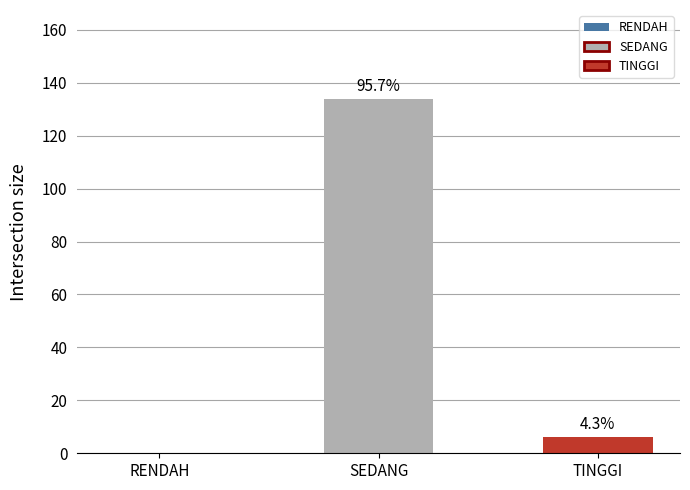

What is the change in value from SEDANG to TINGGI?

-128